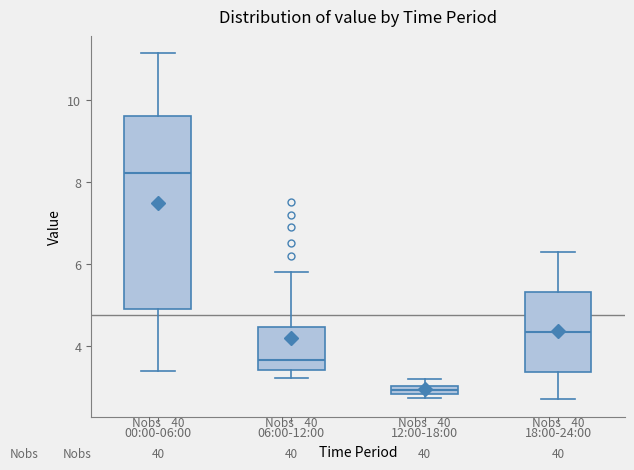

Which box is the tallest, from its lower edge to its upper edge?

00:00-06:00